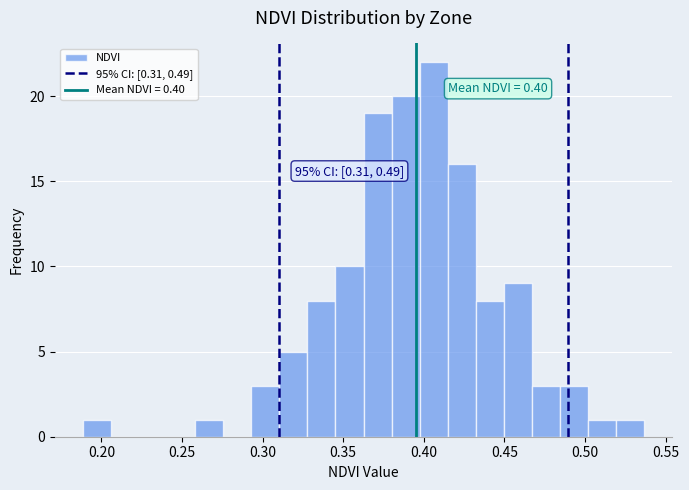

Read against the x-axis, roughly where is the centre of the tallest bar?

0.405